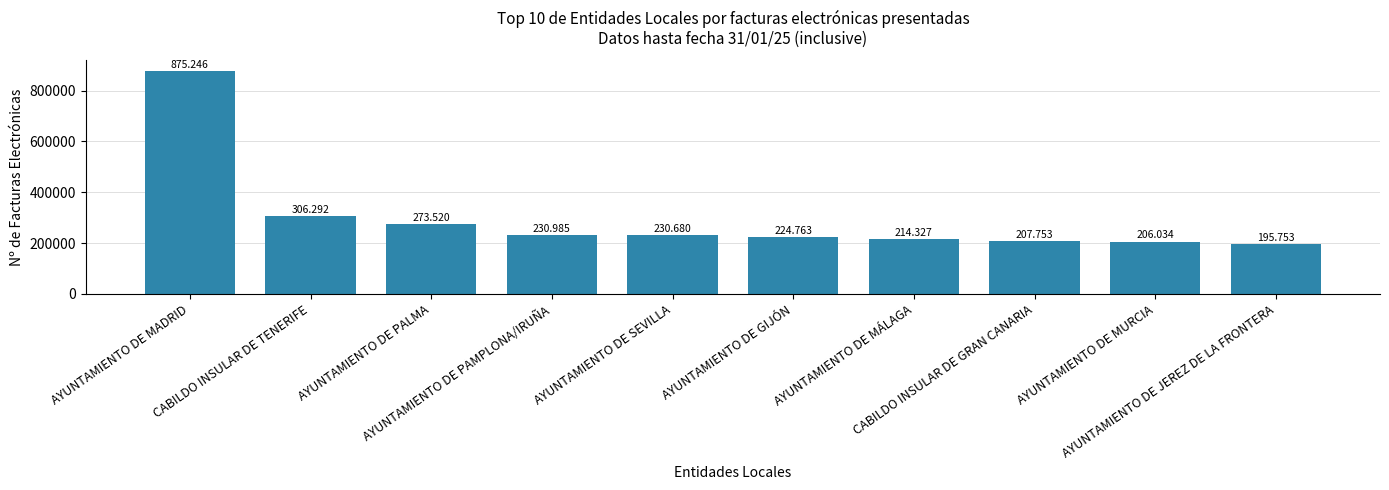

Reading right to left, extract all data points from this chart.

195753	206034	207753	214327	224763	230680	230985	273520	306292	875246